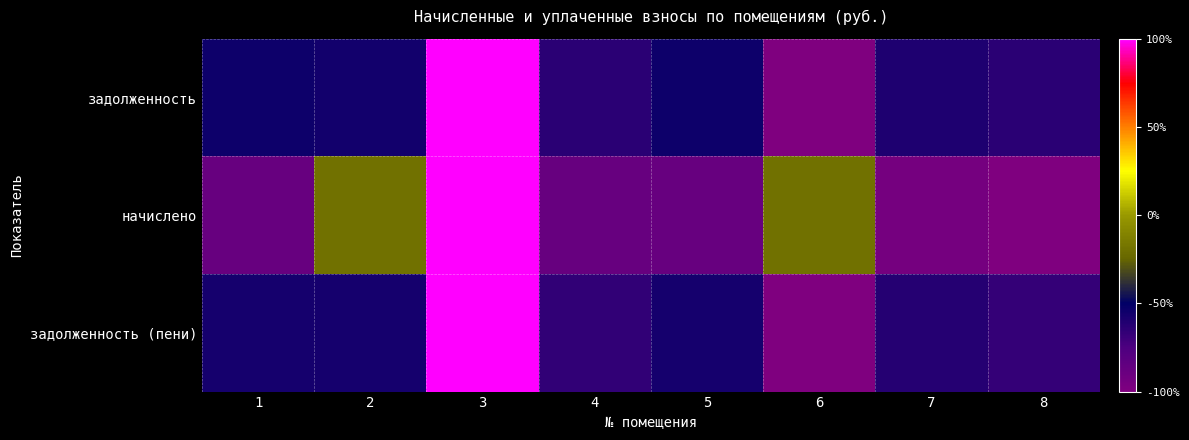

List the series in order of their overall mean, lowest first.

начислено, задолженность (пени), задолженность